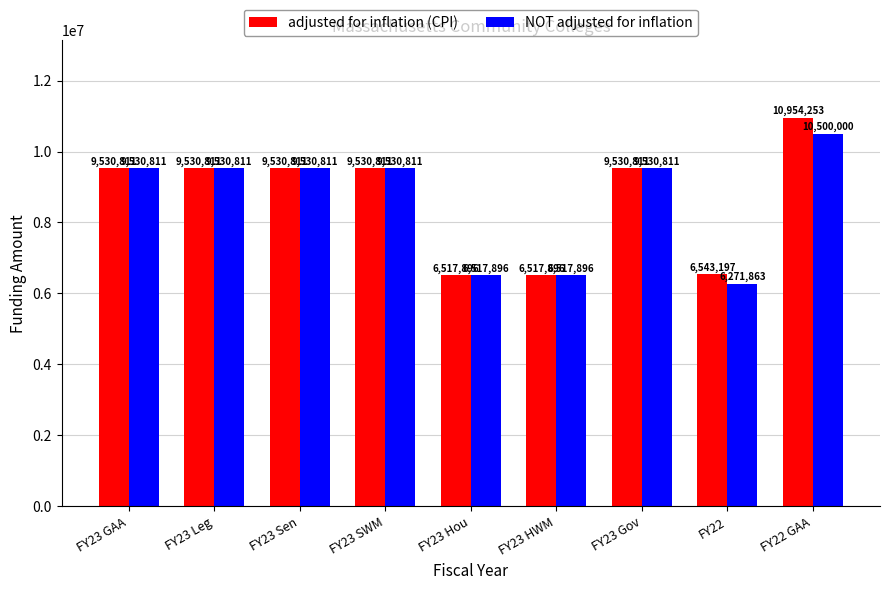

The value of adjusted for inflation (CPI) at FY23 Hou is 8788987. True or false?

False